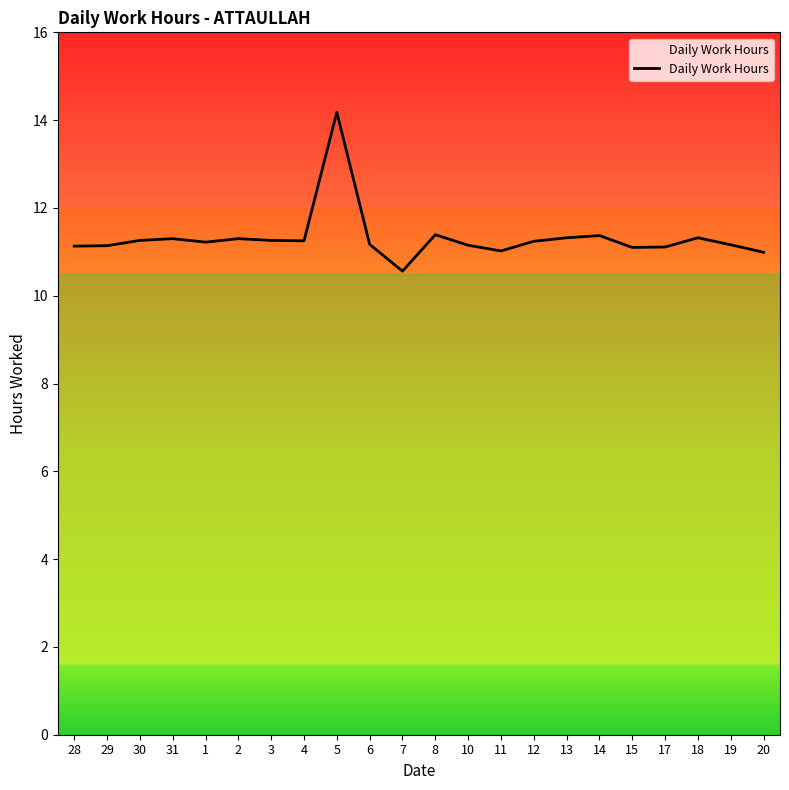

What position from the left is 28?

1